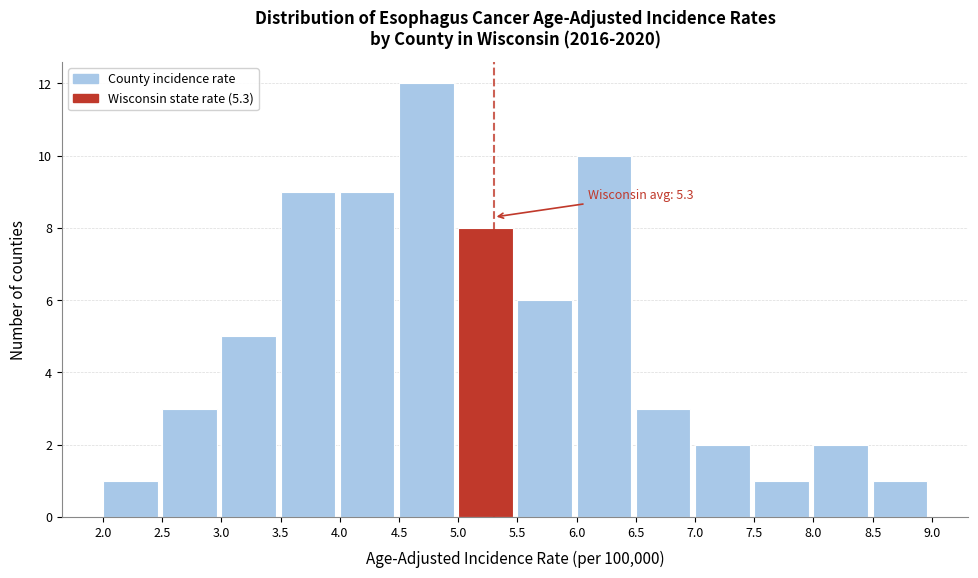

Which range on the x-axis has the tallest bar?

4.5 to 5.0